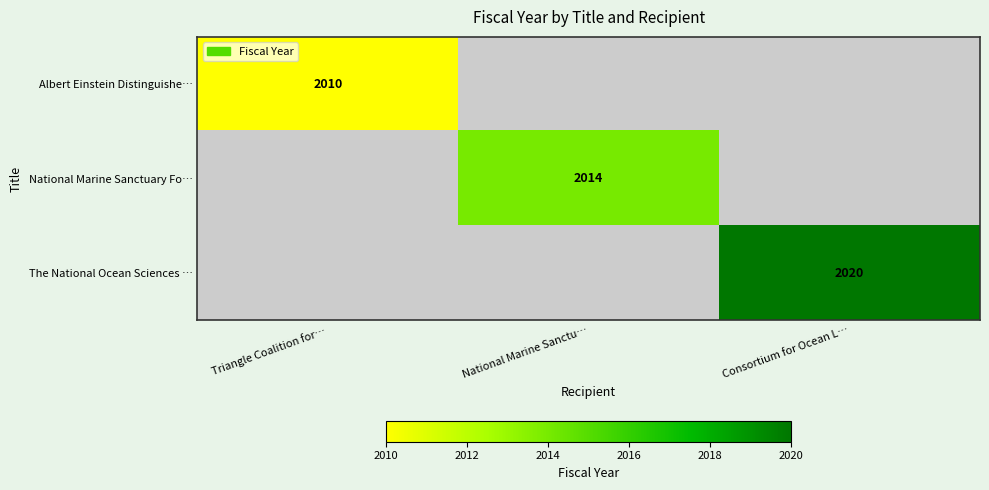

At which category does the chart reach its minimum across all series?

Triangle Coalition for…